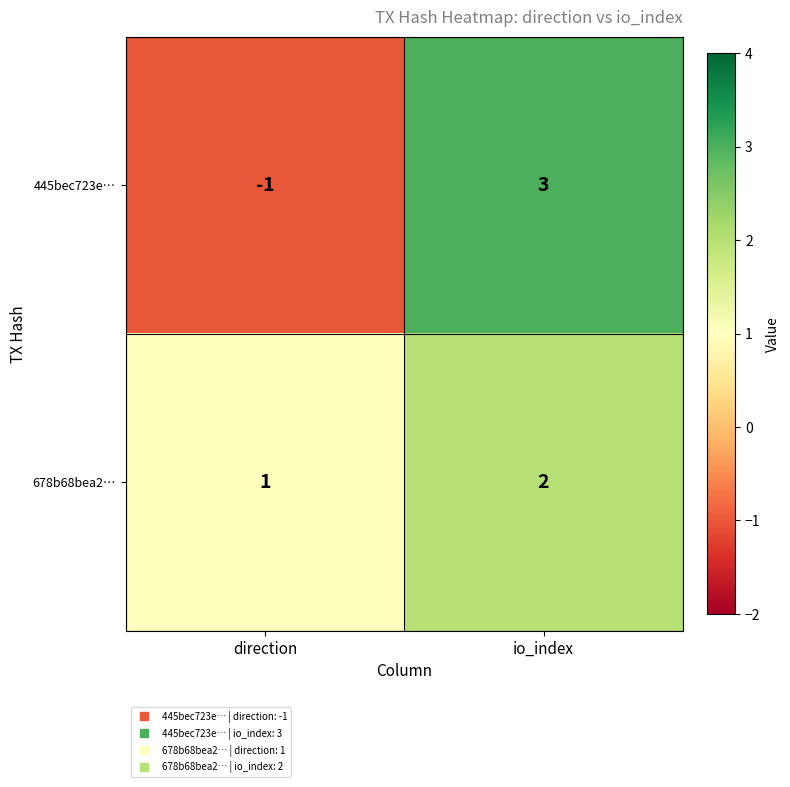

Reading right to left, transcribe all the data shown in this chart.

445bec723e…: 3	-1
678b68bea2…: 2	1